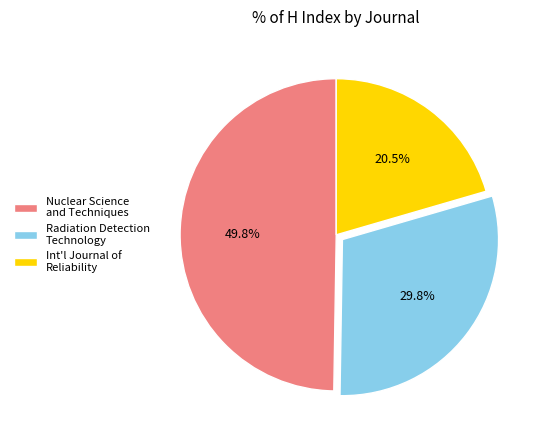

What percentage is NOT represented by Int'l Journal of Reliability?

79.5%